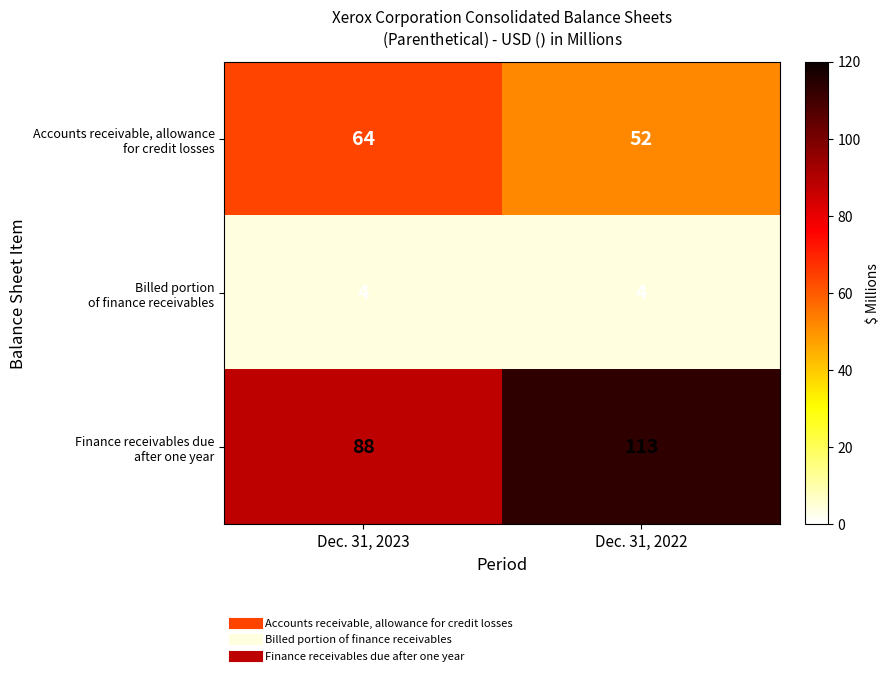

What is the spread (max minus min) of values at Dec. 31, 2023?

84